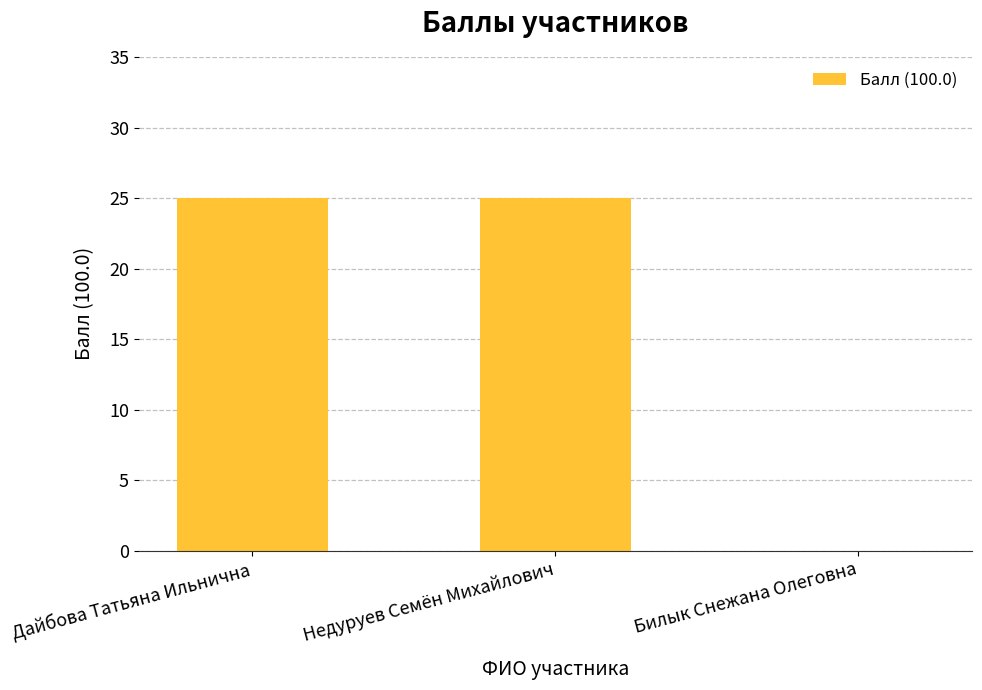

Is it true that the value at Дайбова Татьяна Ильнична is 37?

False